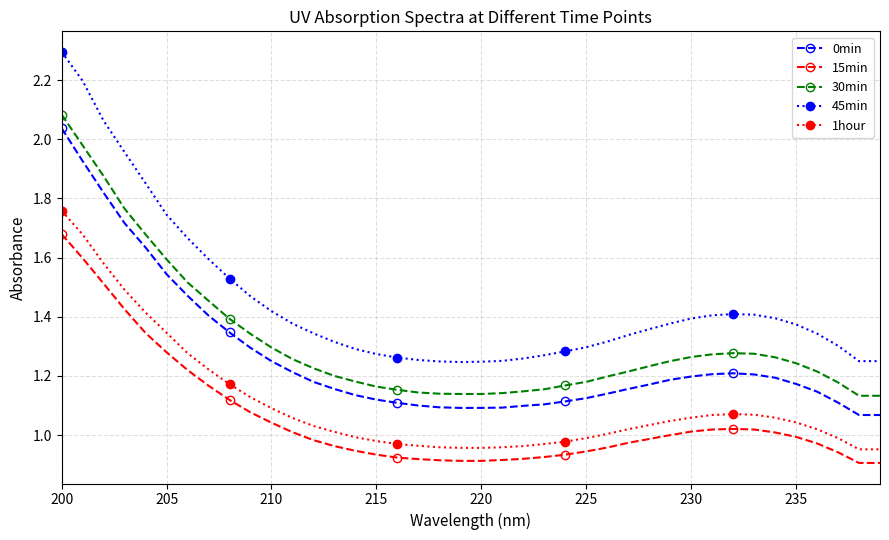

True or false: 15min and 30min intersect in this chart.

False